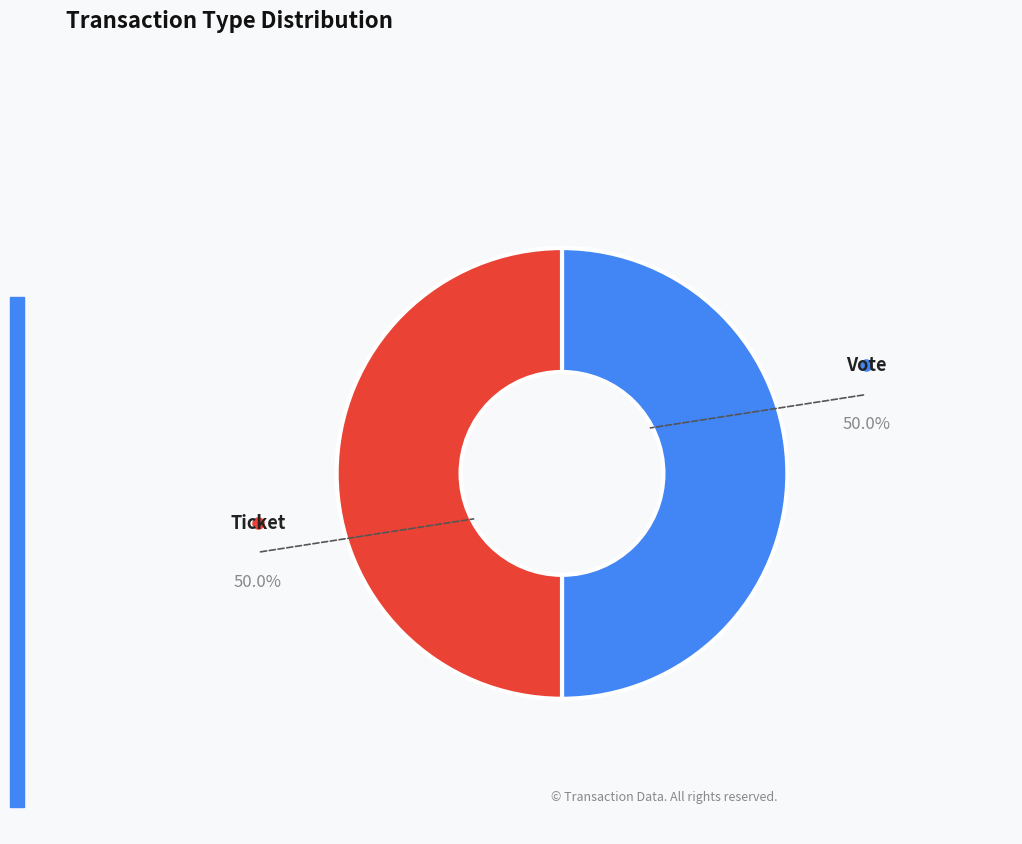

To the nearest percent, what is the average slice percentage?

50%